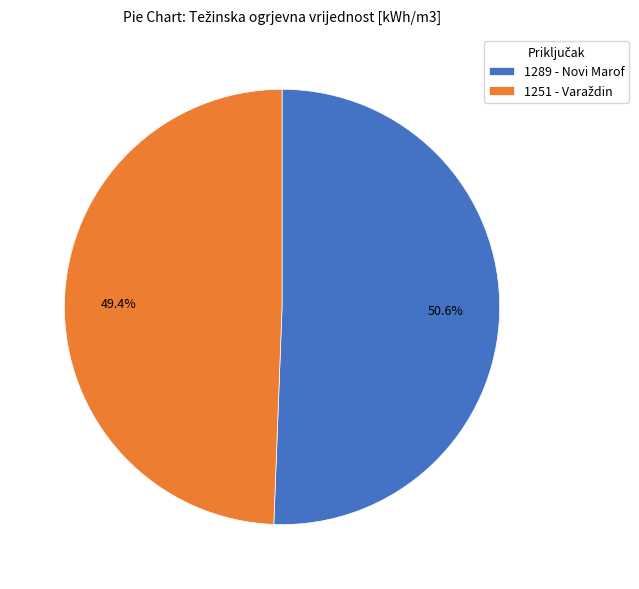

What percentage is the 1289 - Novi Marof slice, to the nearest percent?

51%